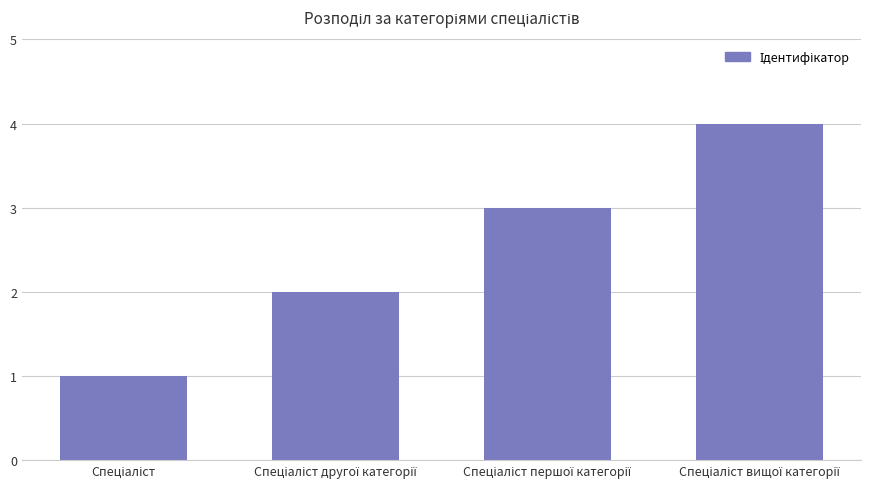

What is the sum of all values?

10